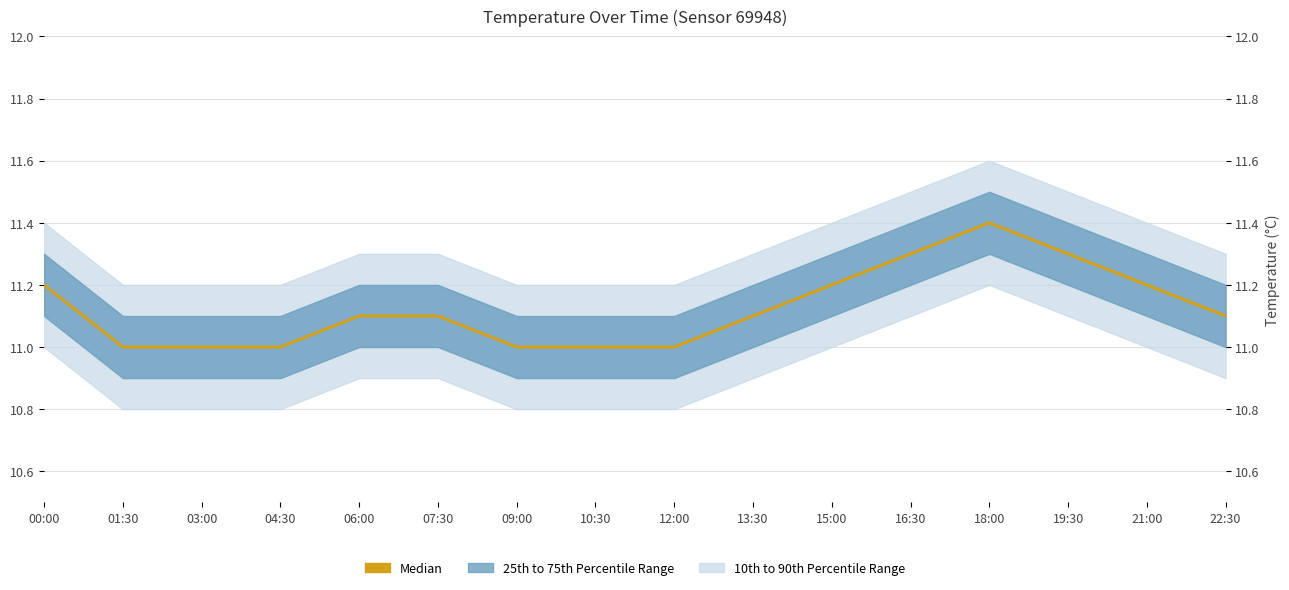

What is the smallest value displayed?

11.0